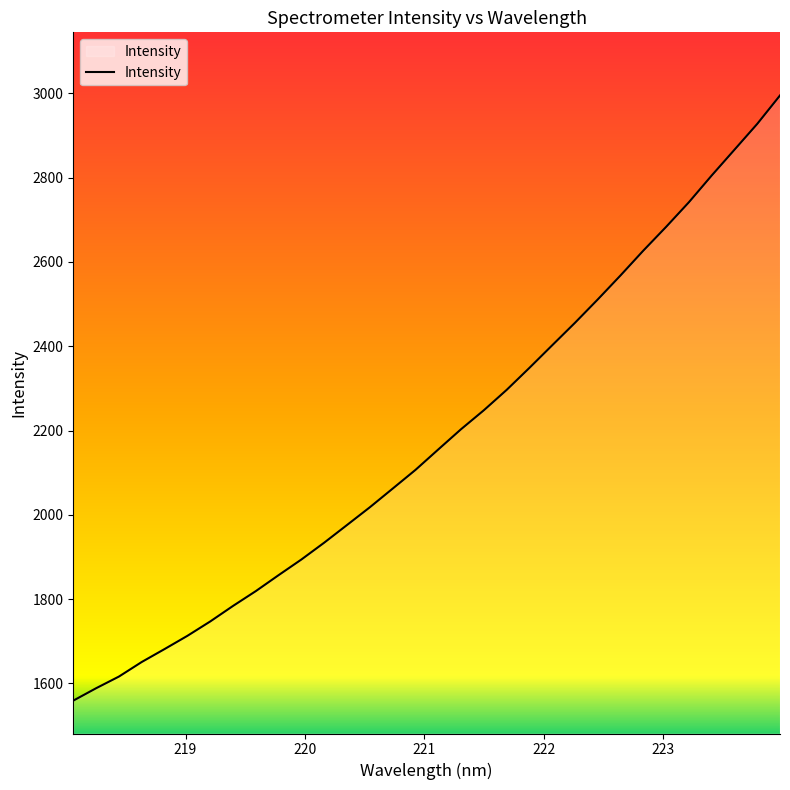

How many lines are shown in the chart?

1